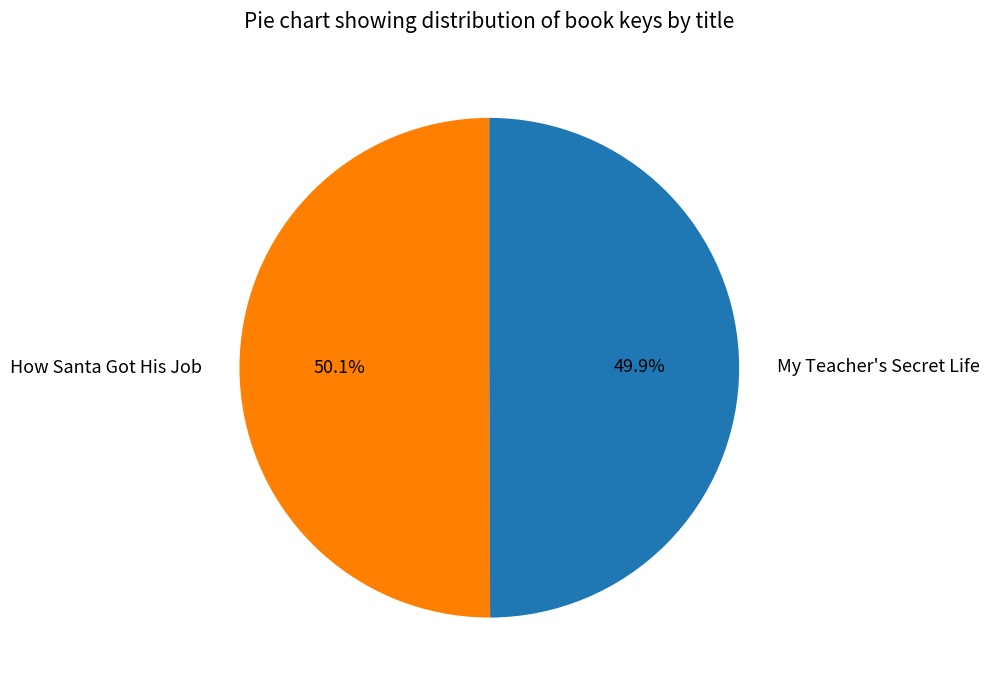

Count the number of slices in the pie.

2